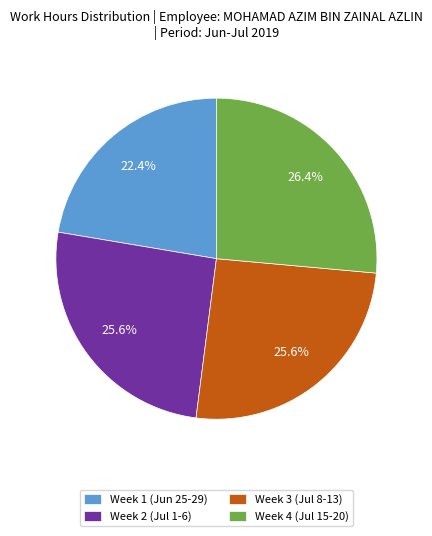

Is there a majority slice in this chart?

No